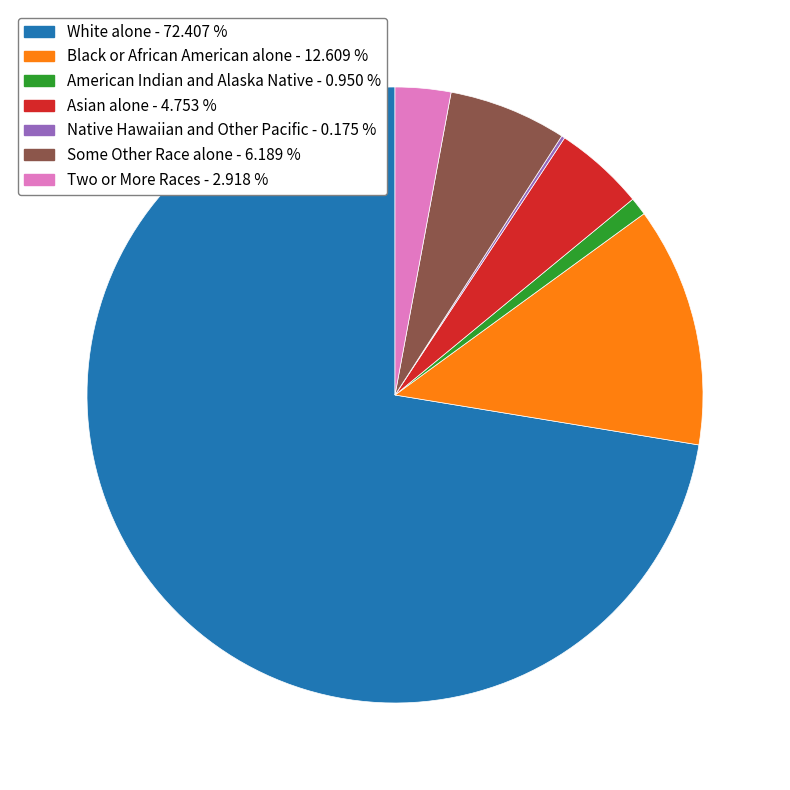

Do American Indian and Alaska Native - 0.950 % and Black or African American alone - 12.609 % together represent more than half of the pie?

No